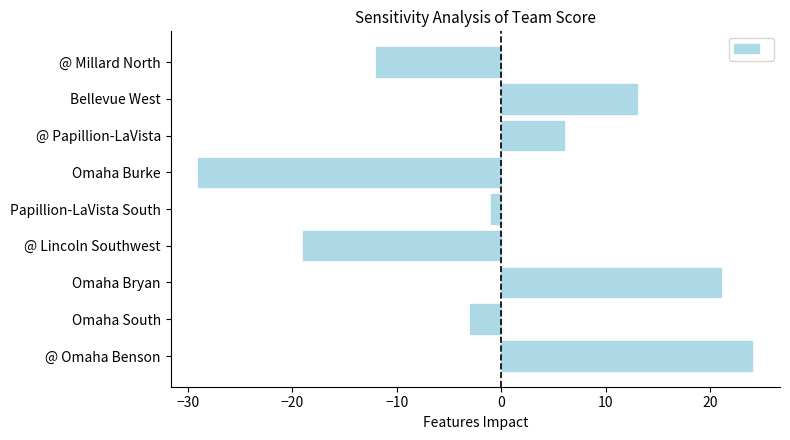

Reading bottom to top, list all the values displayed in this chart.

@ Omaha Benson=24	Omaha South=-3	Omaha Bryan=21	@ Lincoln Southwest=-19	Papillion-LaVista South=-1	Omaha Burke=-29	@ Papillion-LaVista=6	Bellevue West=13	@ Millard North=-12